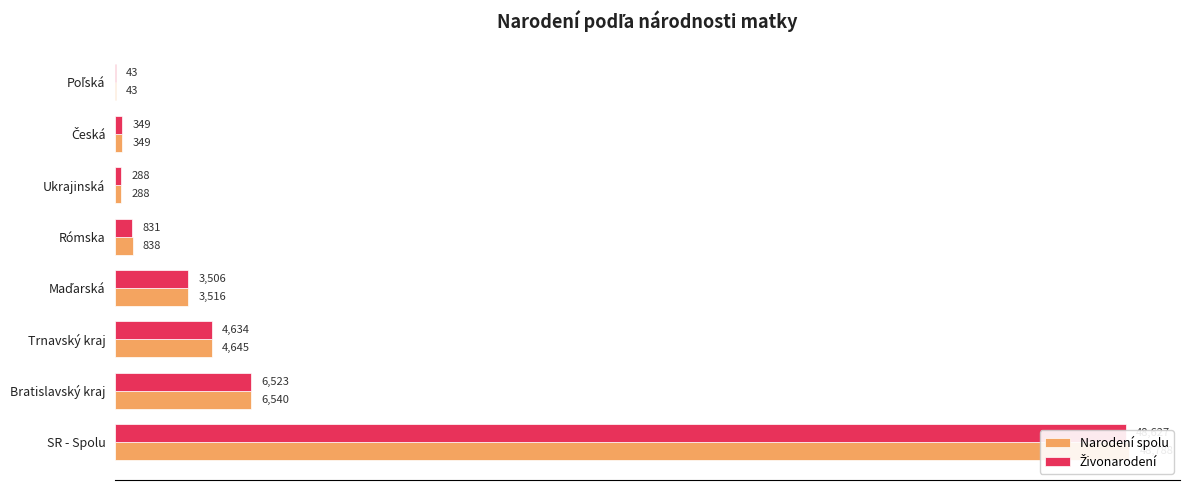

What are all the series names shown in the legend?

Narodení spolu, Živonarodení